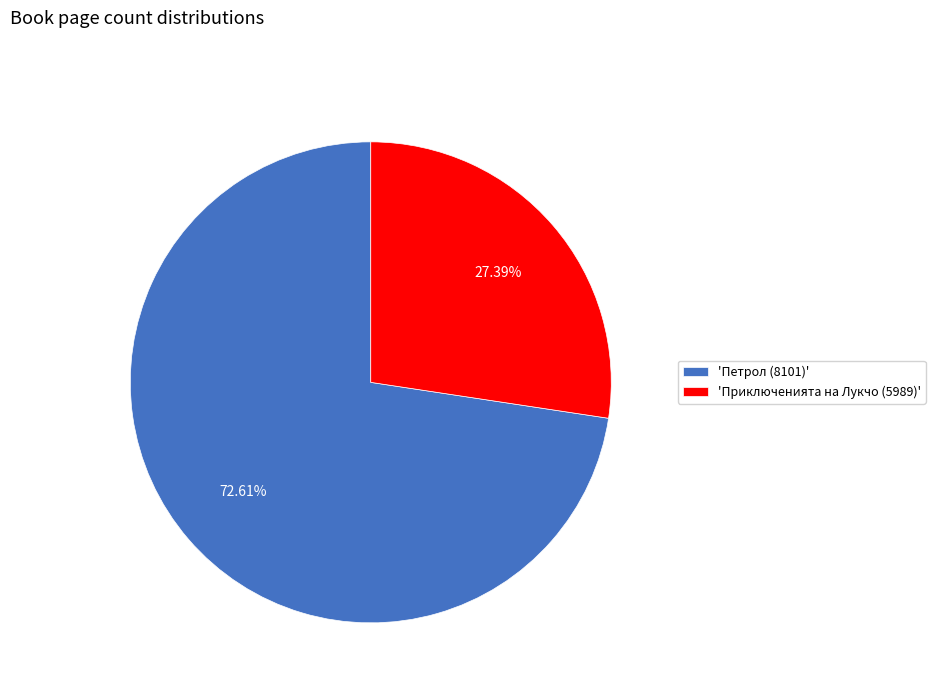

Rank the categories by value from highest to lowest.

'Петрол (8101)', 'Приключенията на Лукчо (5989)'